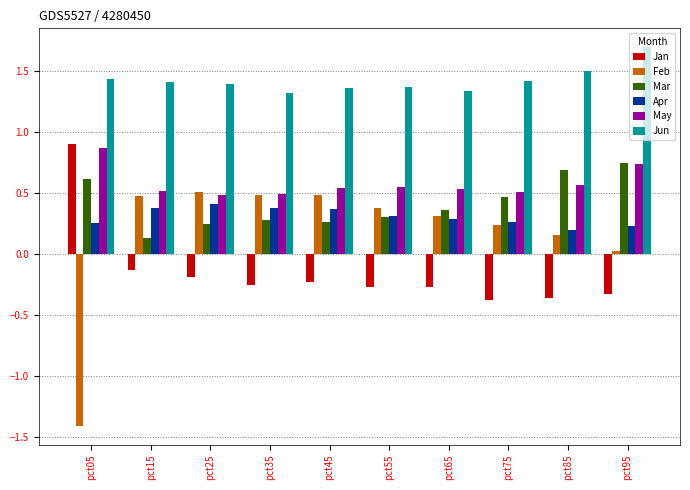

What is the difference between the highest and lowest values at pct55?

1.6